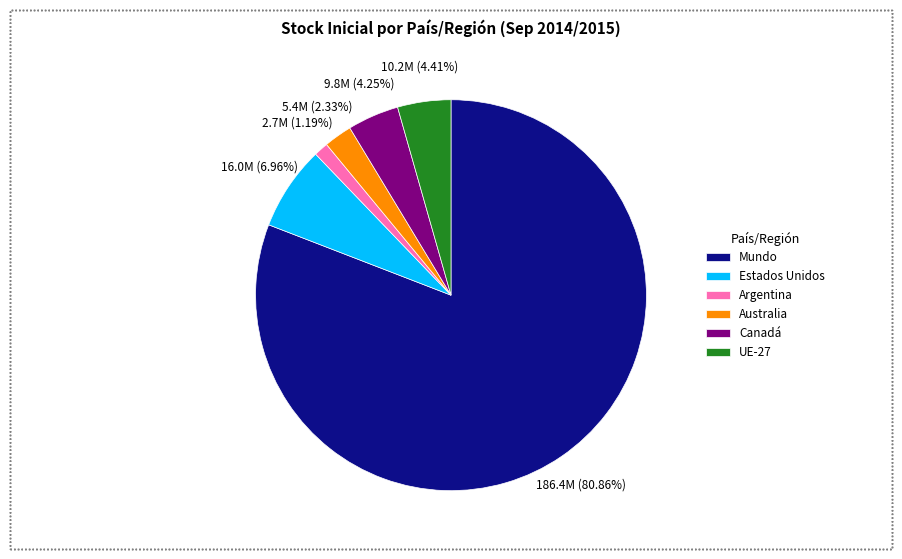

What percentage is NOT represented by Argentina?

98.8%